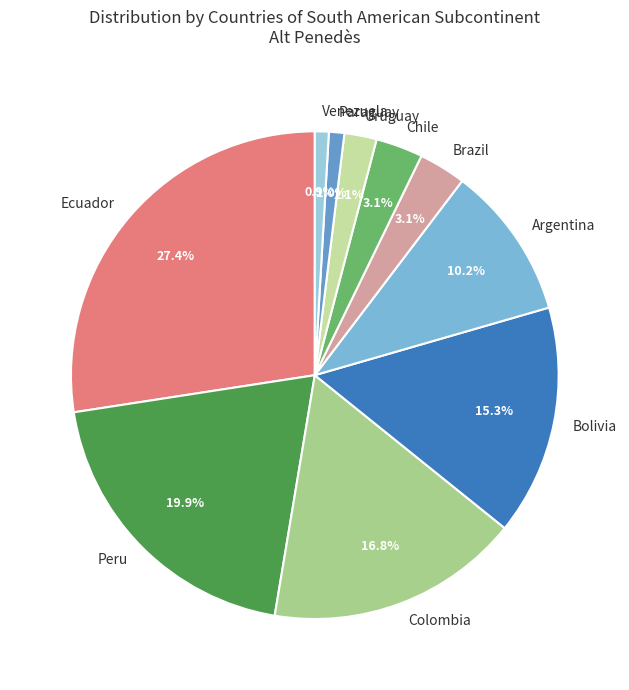

How many segments does this pie chart have?

10